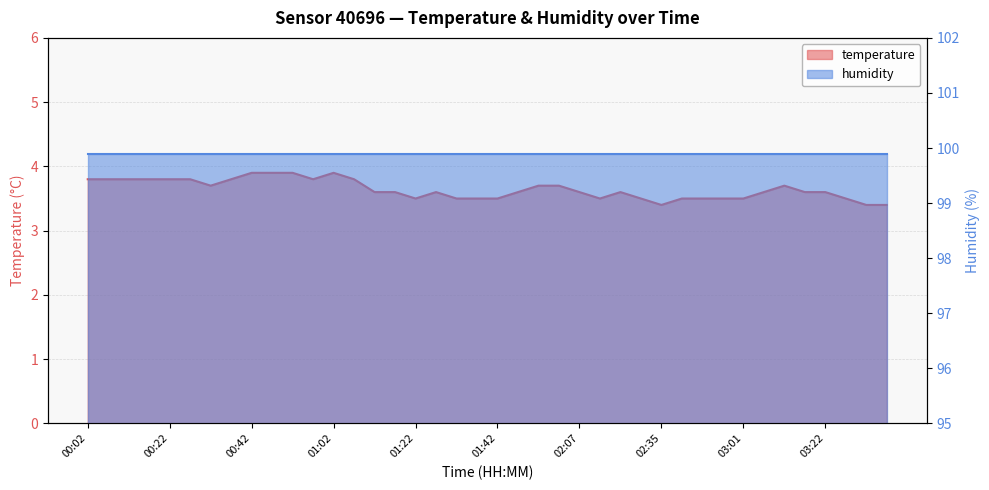

The chart shows a value of 5.8 at 01:57. True or false?

False